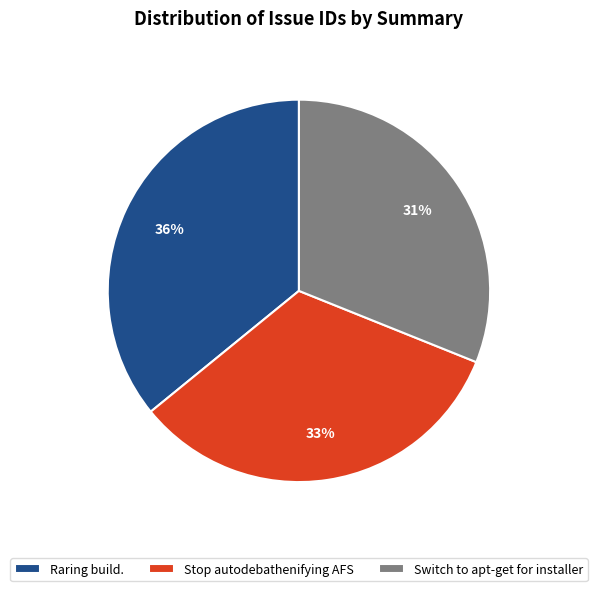

Combined, do Raring build. and Stop autodebathenifying AFS account for over 50%?

Yes